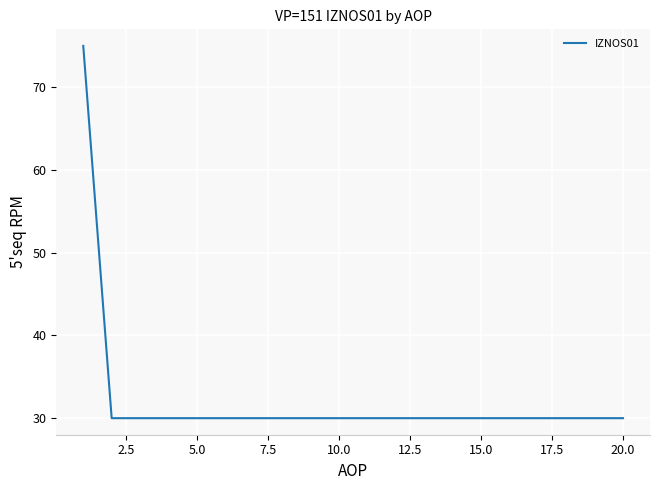

What is the smallest value displayed?

30